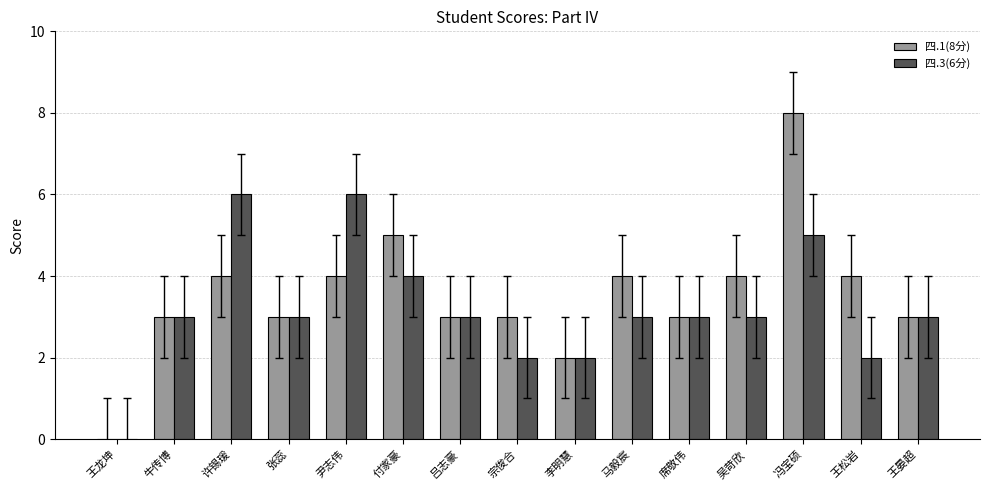

The value of 四.3(6分) at 马毅宸 is 3. True or false?

True